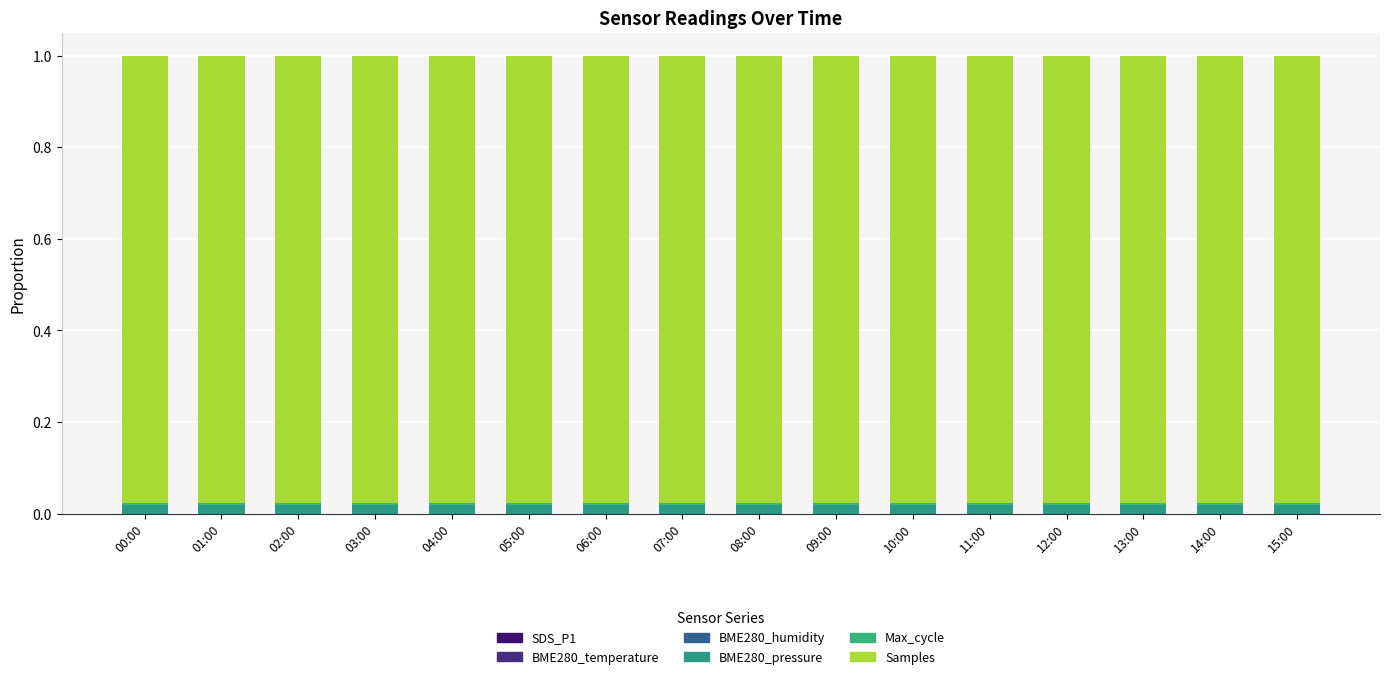

True or false: BME280_temperature has a value of 0.0 at 02:00.

True